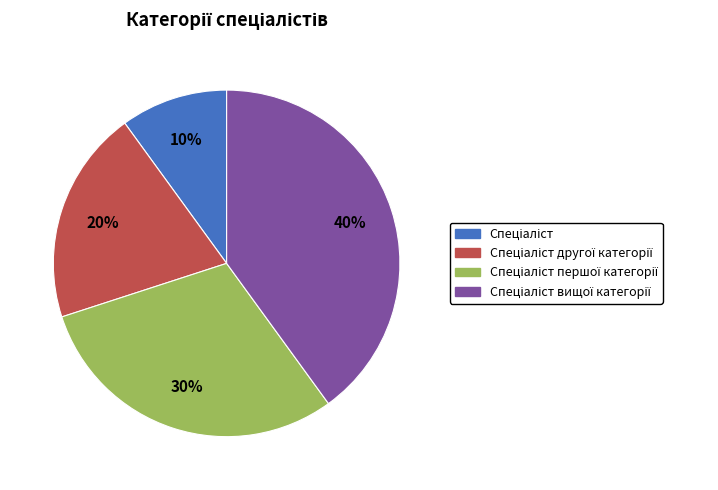

Is there any slice that represents more than half of the pie?

No